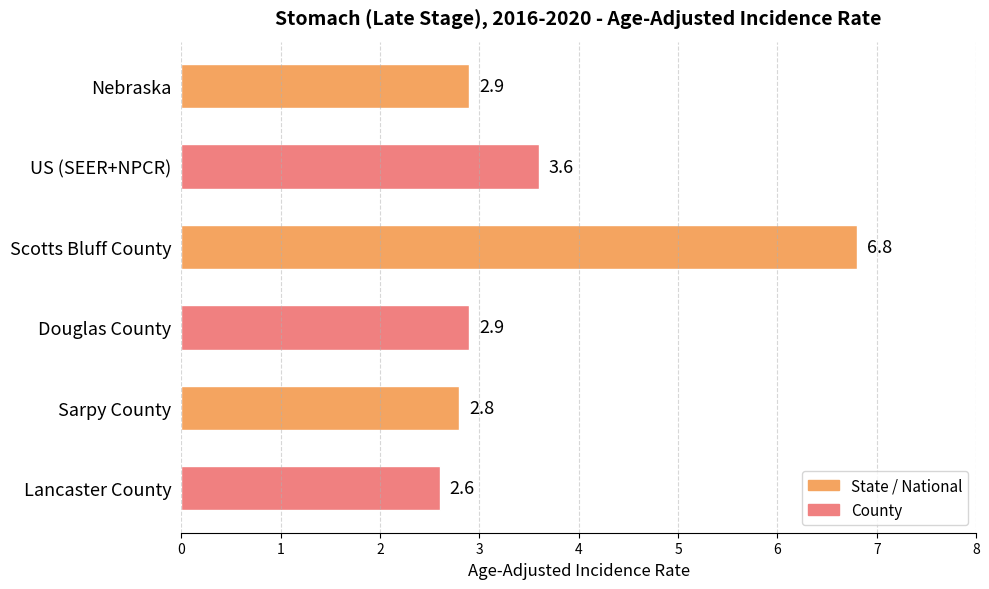

What is the greatest value displayed?

6.8